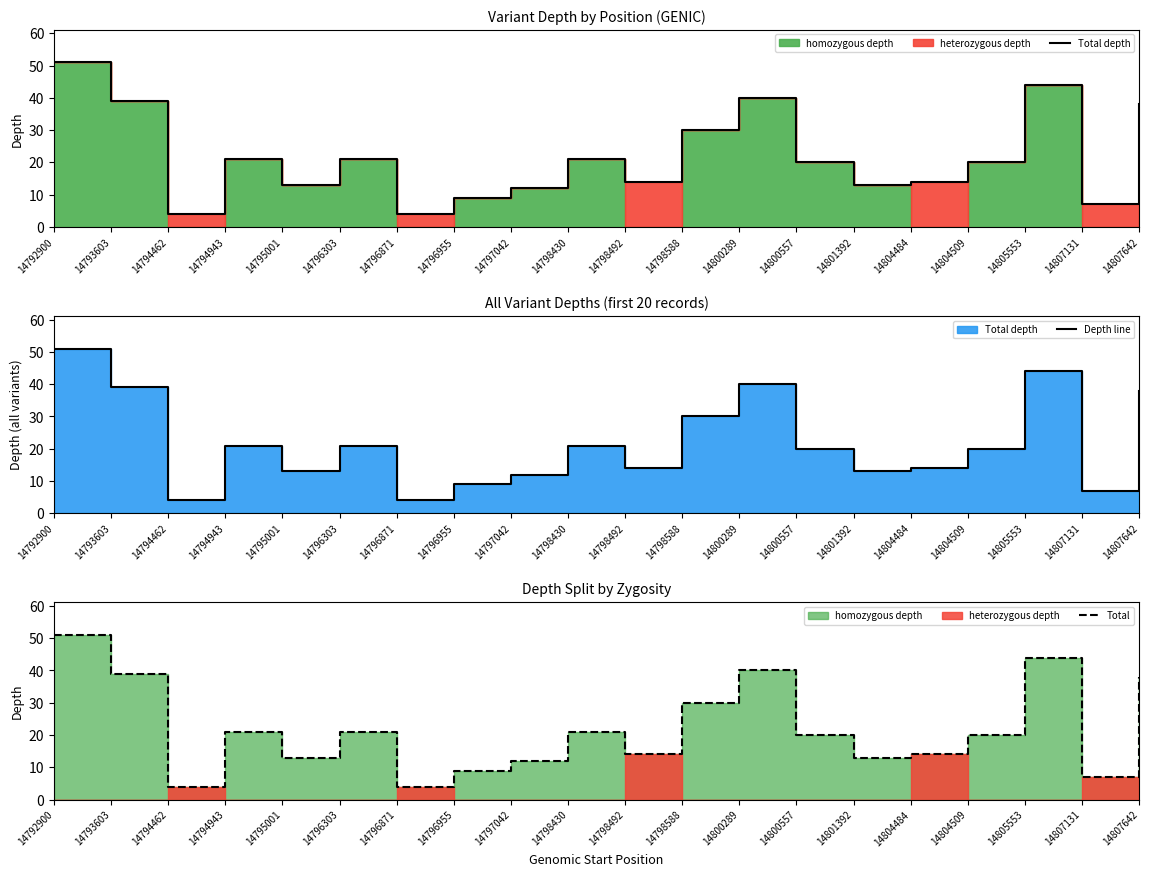

How many data points does each series have?

20